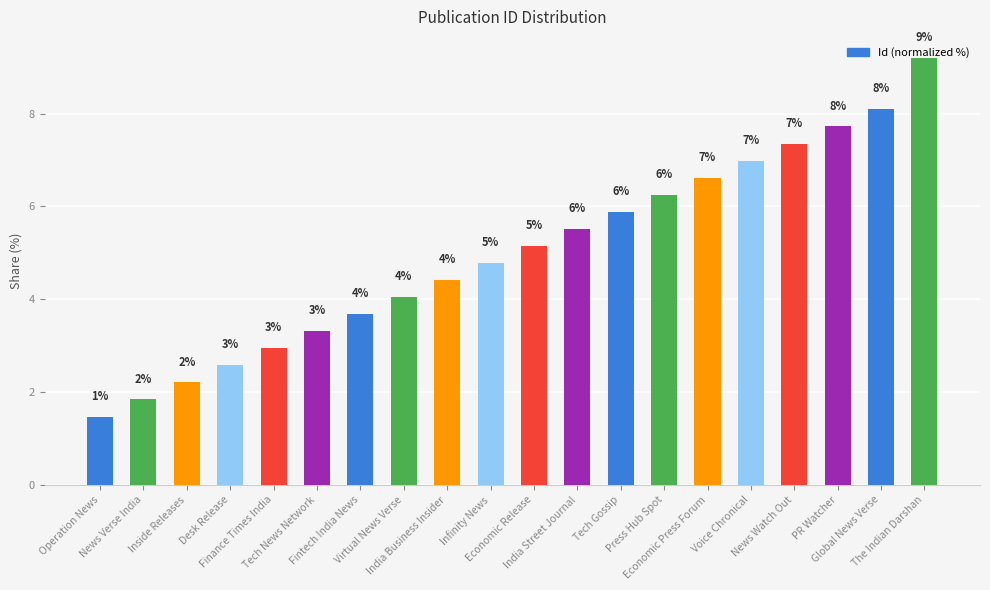

What is the value of the 14th bar from the left?

6.2